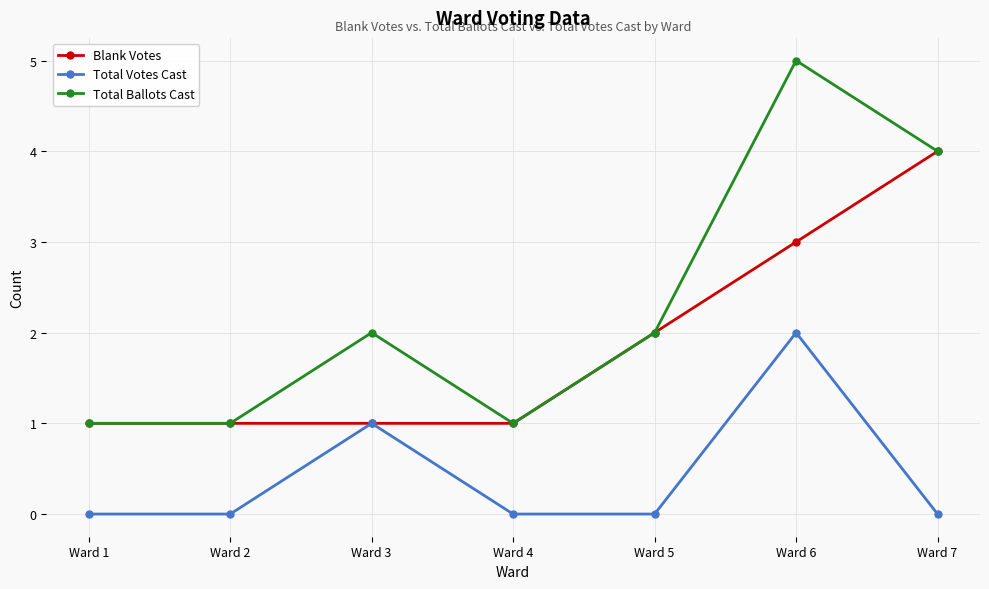

Does the chart display data point markers on the line(s)?

Yes